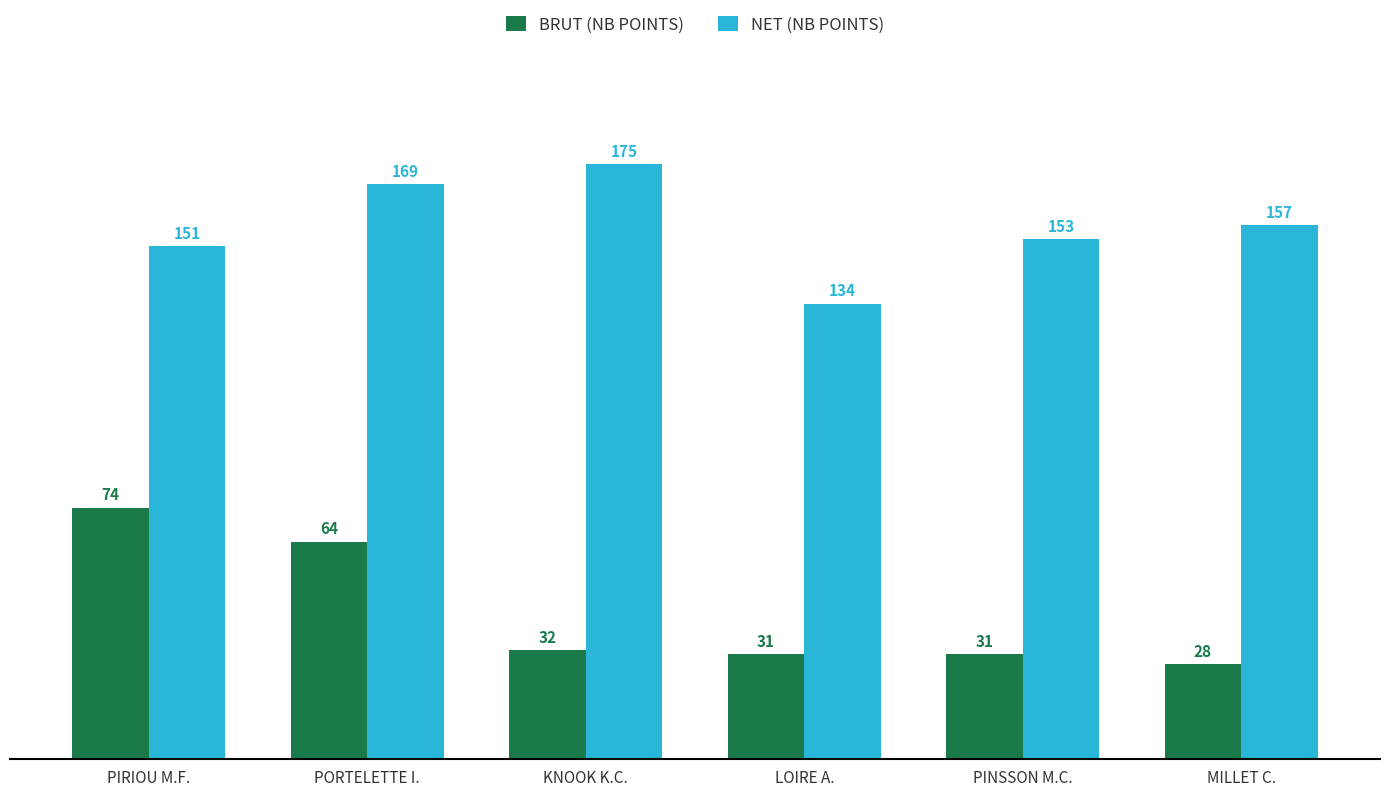

At which label does NET (NB POINTS) first exceed 157?

PORTELETTE I.